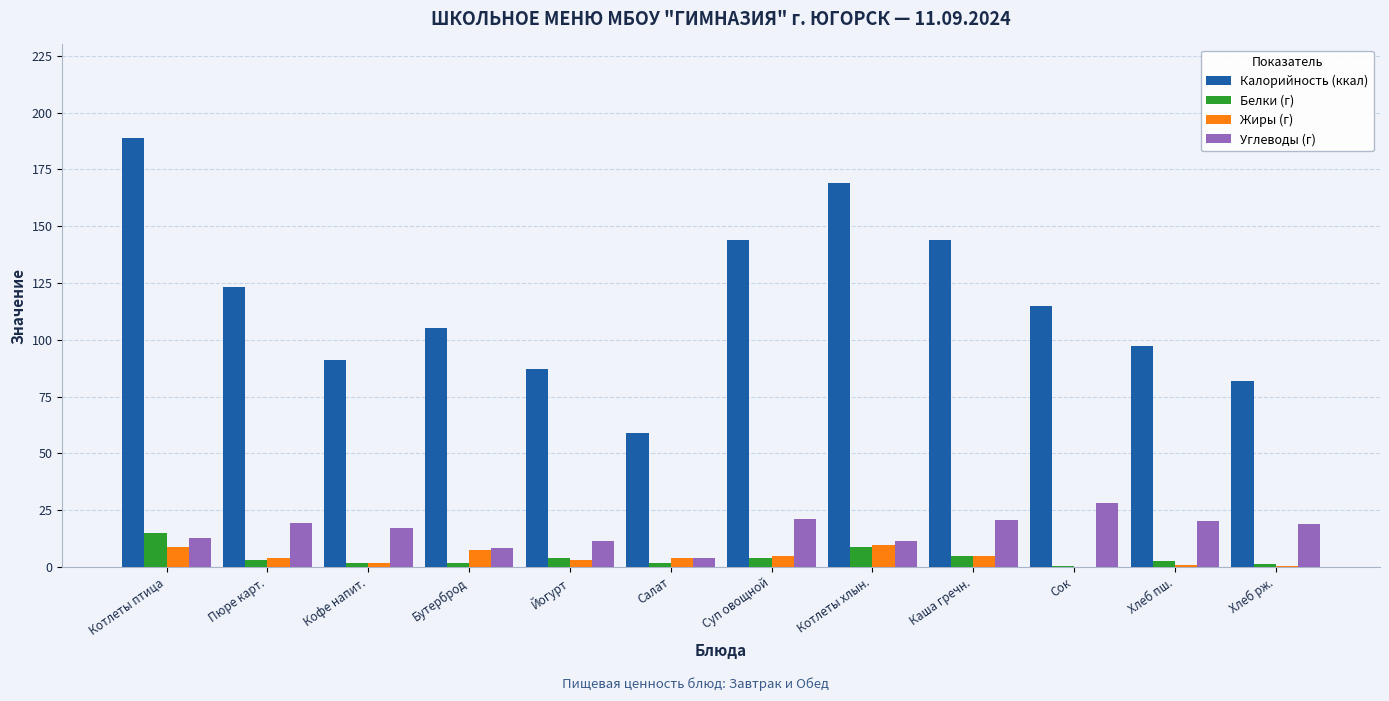

At which category is the sum across all series the highest?

Котлеты птица